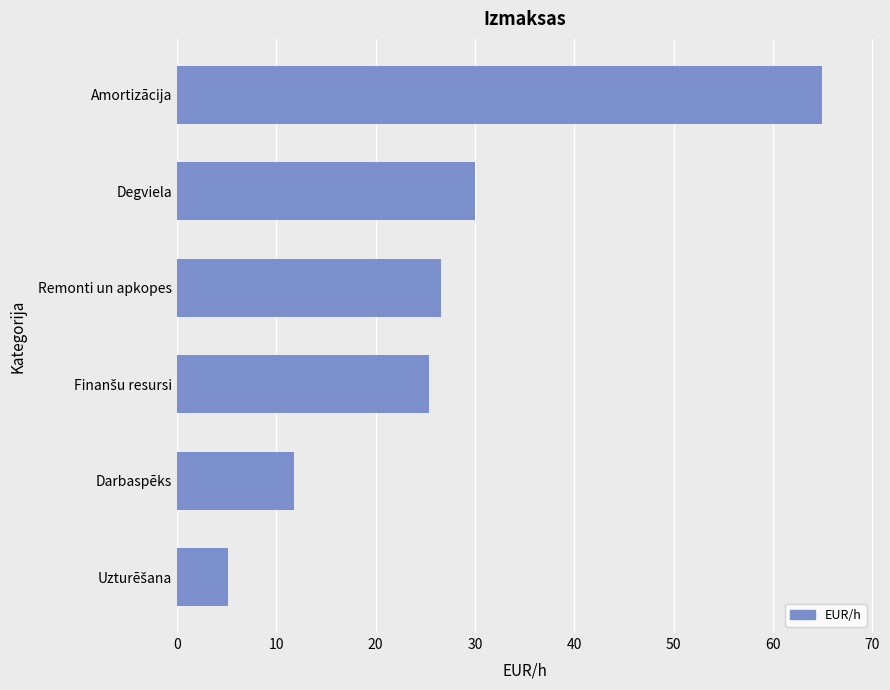

Count the number of categories in the chart.

6